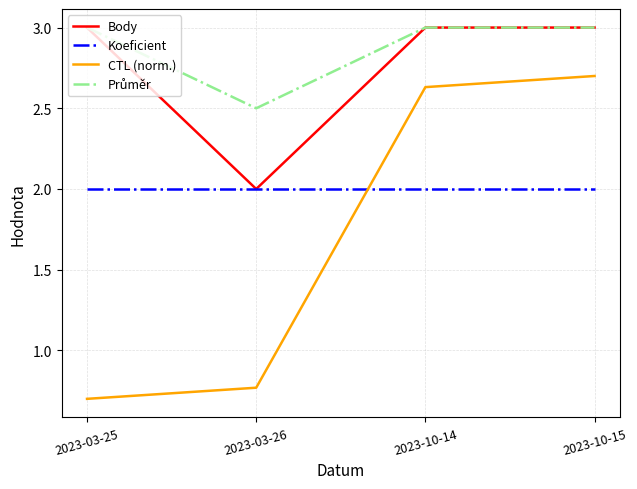

True or false: Koeficient has a value of 2.0 at 2023-10-15.

True